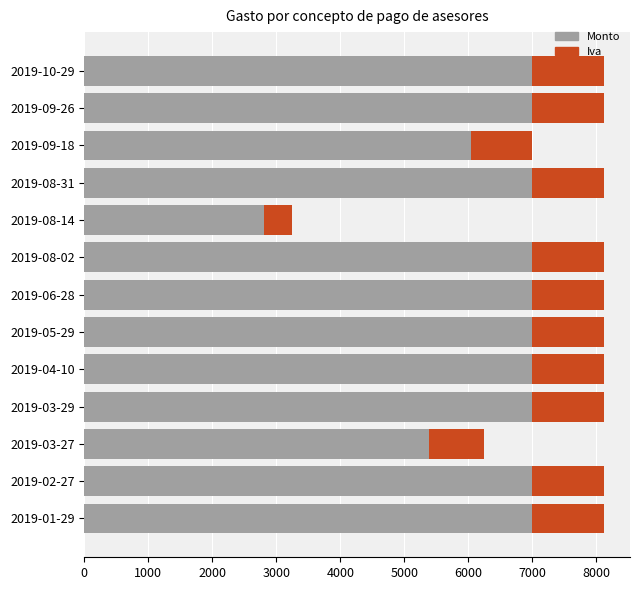

How many data points in Monto are less than 7000?

3